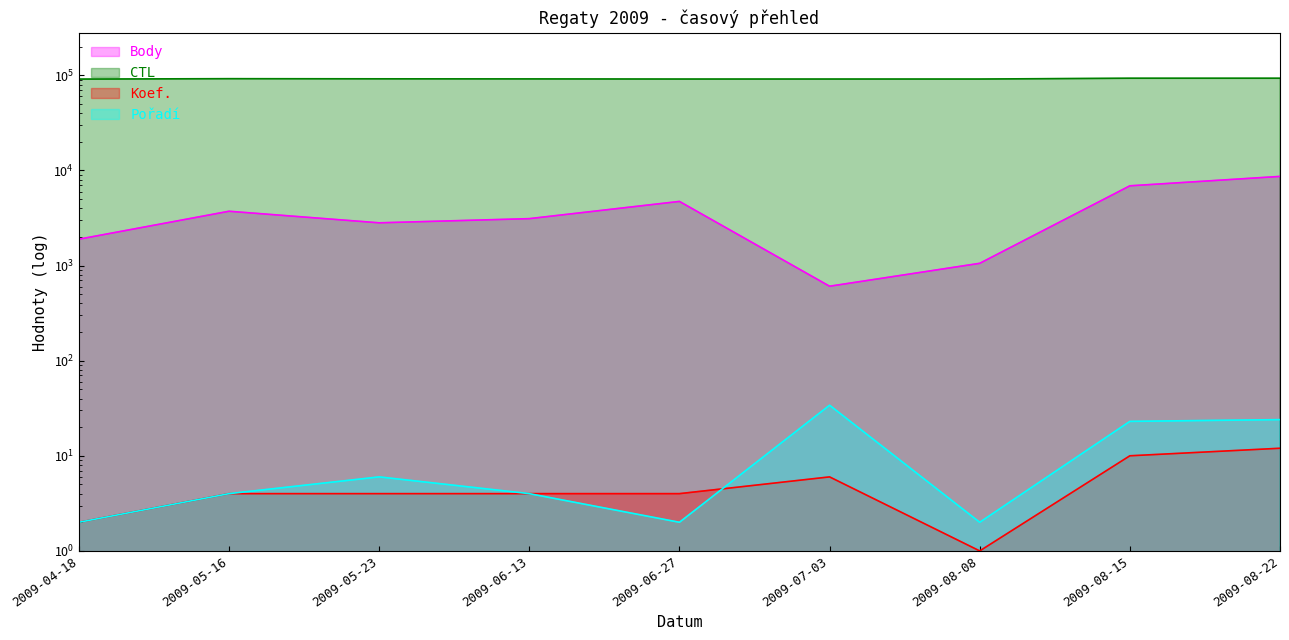

At how many categories does at least one series exceed 86698?

9